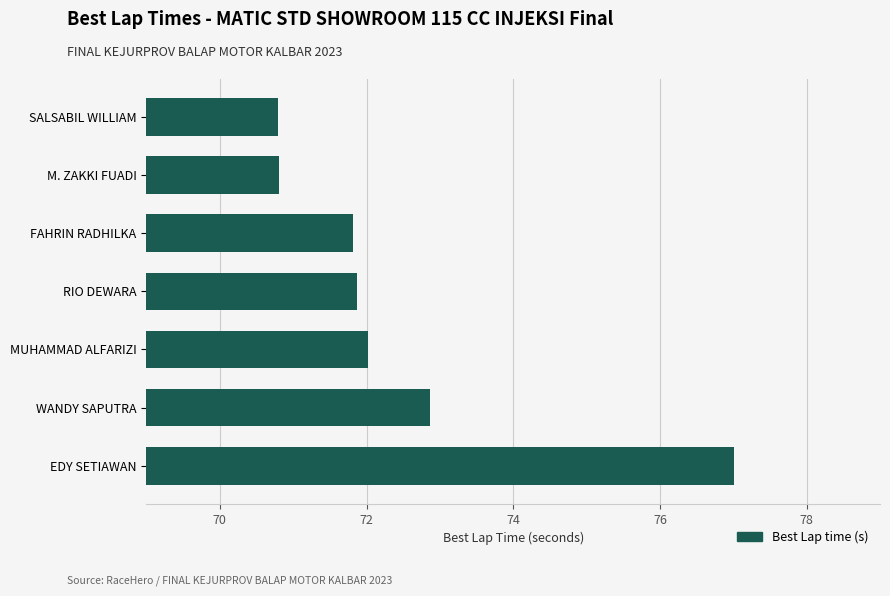

Which category has the highest value across all series?

EDY SETIAWAN